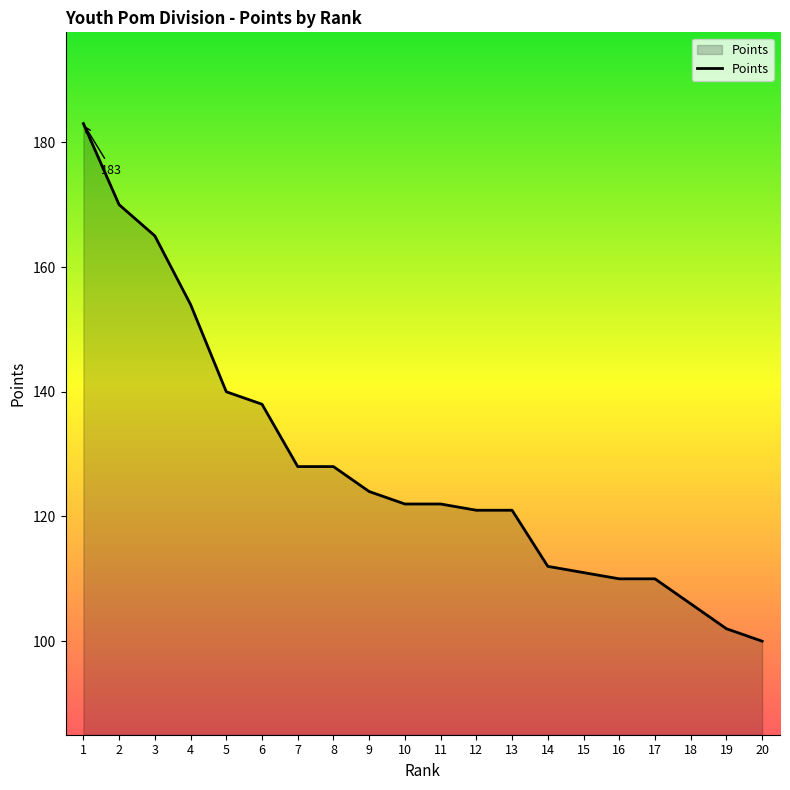

Reading left to right, what are all the values shown in this chart?

183	170	165	154	140	138	128	128	124	122	122	121	121	112	111	110	110	106	102	100